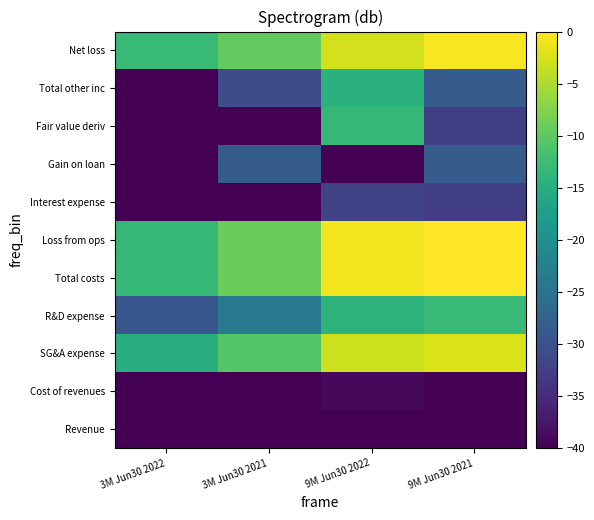

At which category is the sum across all series the highest?

9M Jun30 2022